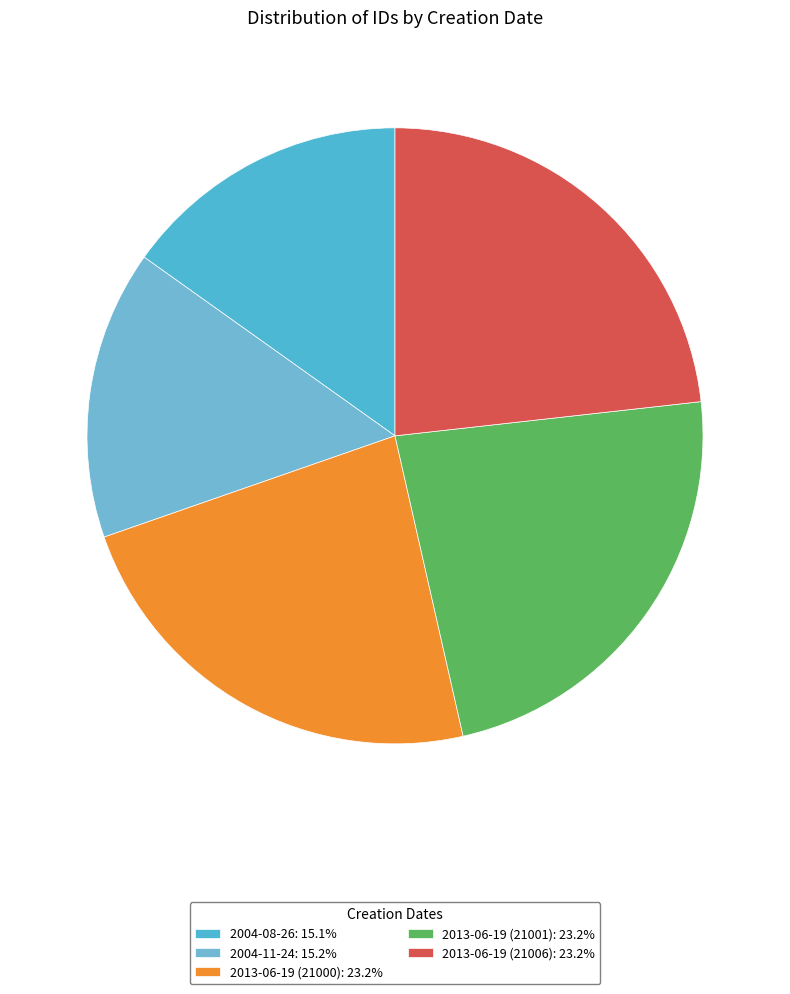

What is the smallest slice in the pie chart?

2004-08-26